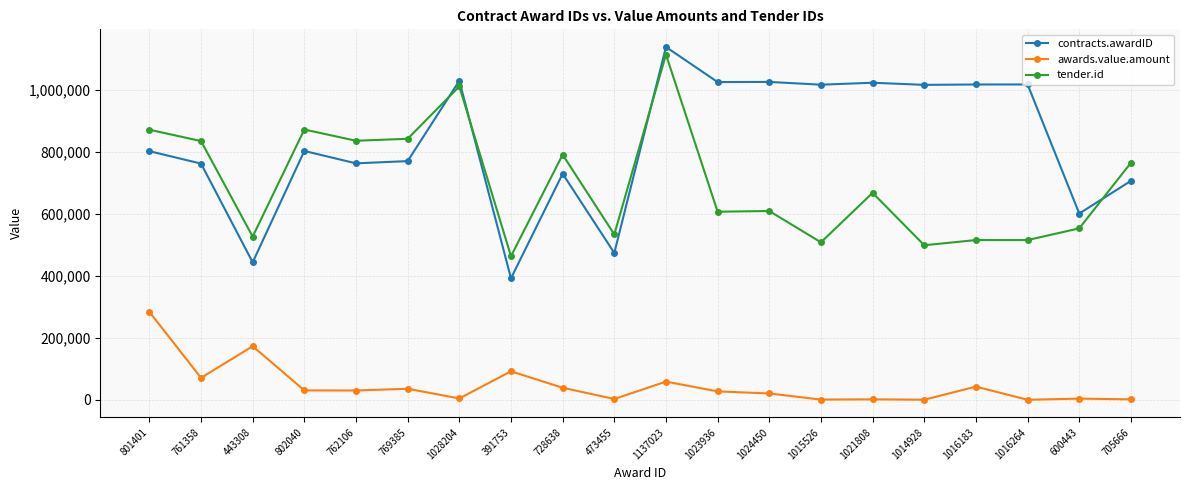

The tender.id series shows 463004 at 391753. True or false?

True